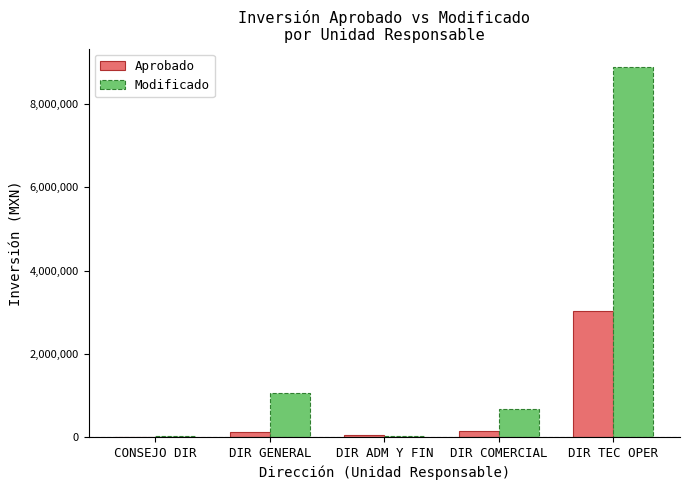

What value does the Aprobado series have at DIR COMERCIAL?

150000.0